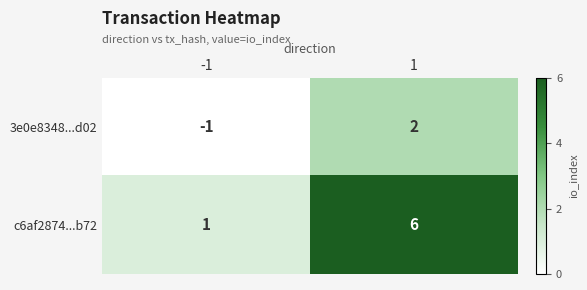

What is the average value of the c6af2874...b72 series?

4